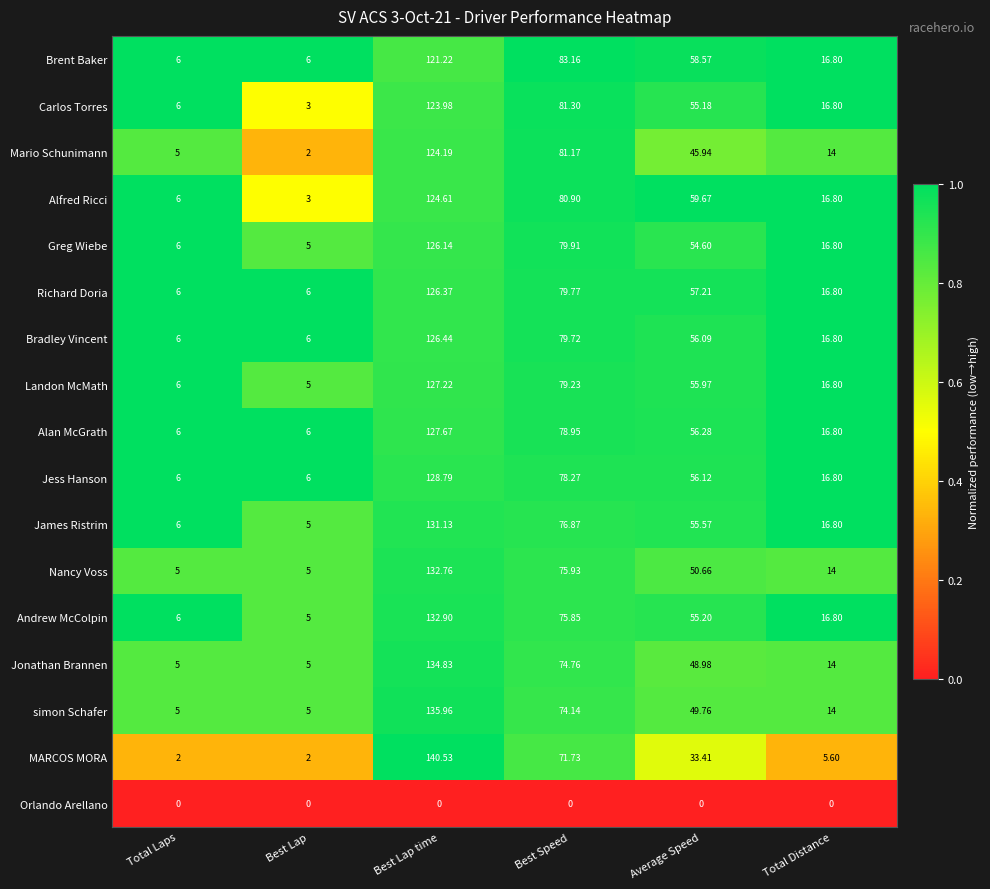

Which category has the highest value across all series?

Best Lap time